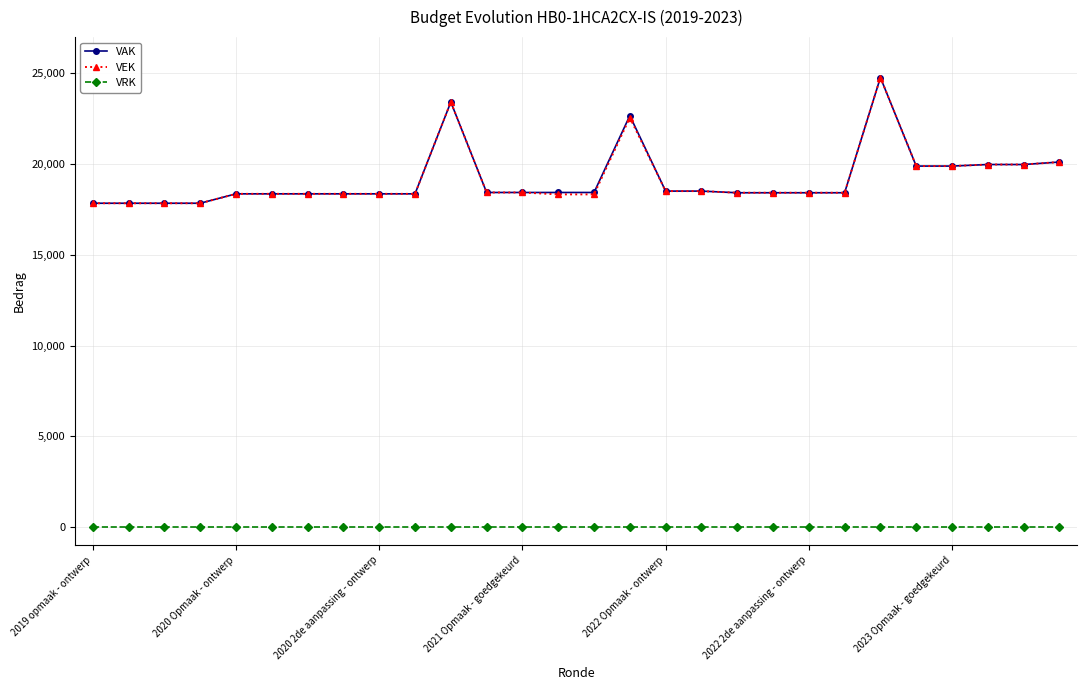

At how many categories does at least one series exceed 6923?

28